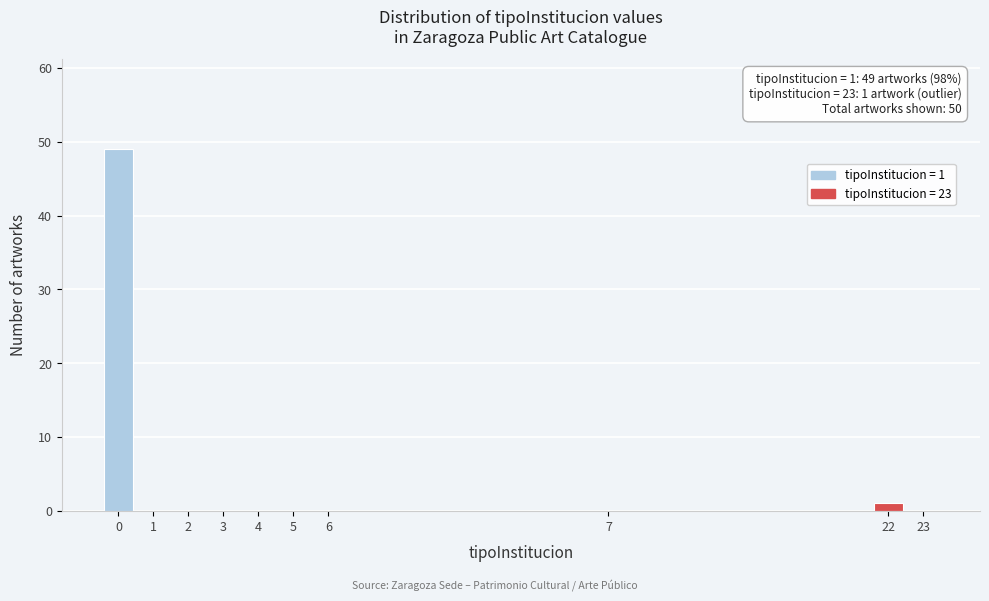

Reading right to left, transcribe all the data shown in this chart.

23=0	22=1	7=0	6=0	5=0	4=0	3=0	2=0	1=0	0=49